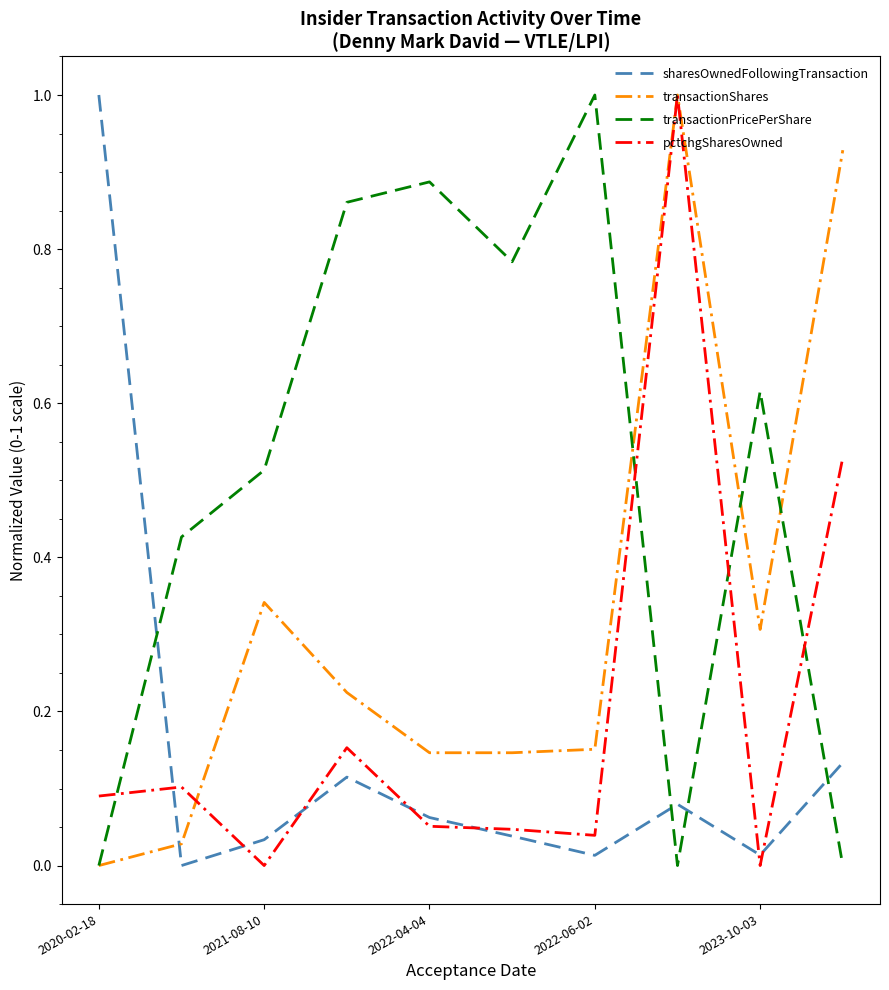

True or false: sharesOwnedFollowingTransaction and transactionPricePerShare cross at least once.

True